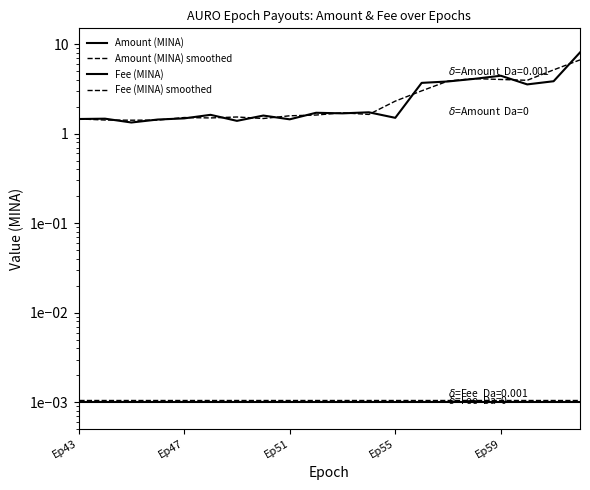

Does the chart have visible grid lines?

No